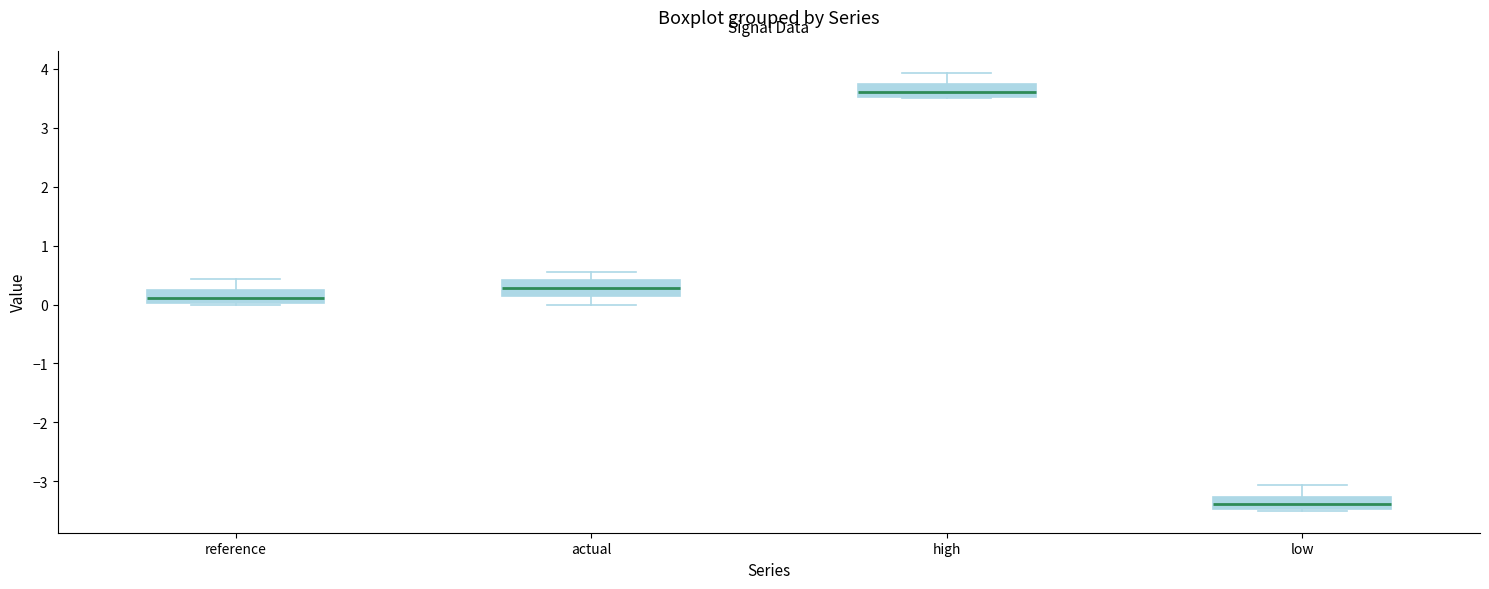

Where does the median line of the box for high sit on the y-axis? The values are not printed on the chart, so give them approximately, as read against the axis.

3.6